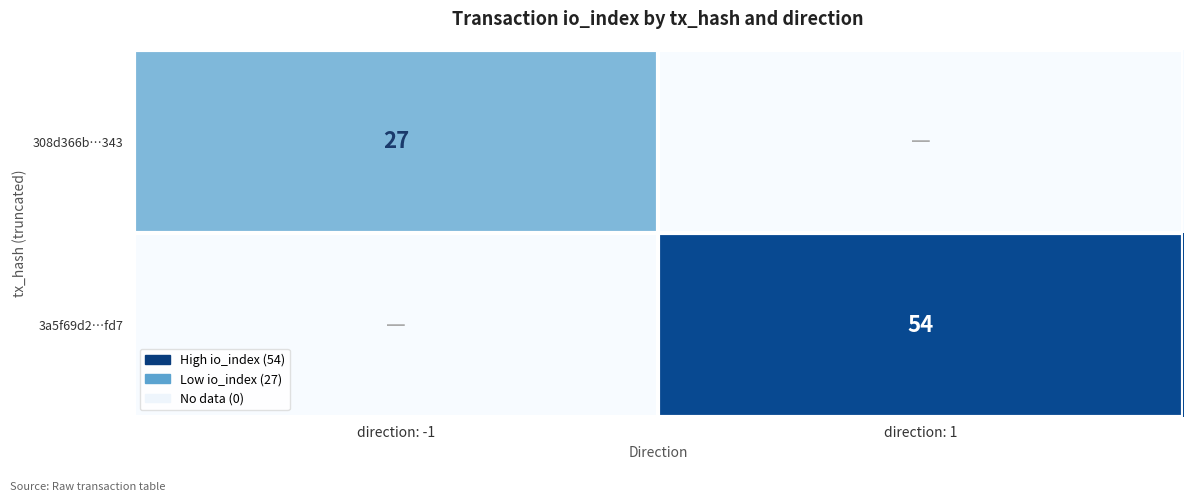

Is it true that 3a5f69d2…fd7 equals 54 at direction: 1?

True